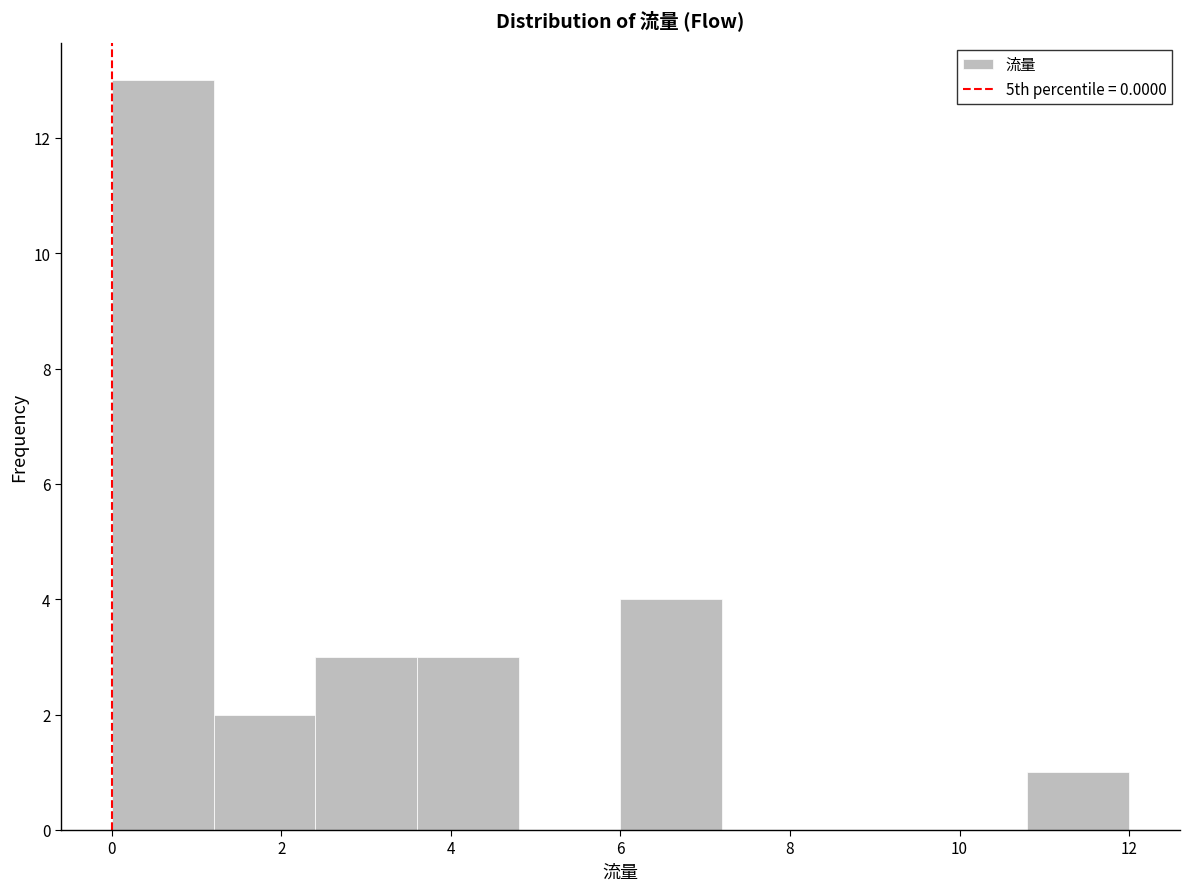

Reading left to right, list every bar in this chart as the range it spans on the x-axis followed by its height. The values are not printed on the chart, so give them approximately, as read against the axis.

0.0 to 1.2: 13
1.2 to 2.4: 2
2.4 to 3.6: 3
3.6 to 4.8: 3
4.8 to 6.0: 0
6.0 to 7.2: 4
7.2 to 8.4: 0
8.4 to 9.6: 0
9.6 to 10.8: 0
10.8 to 12.0: 1